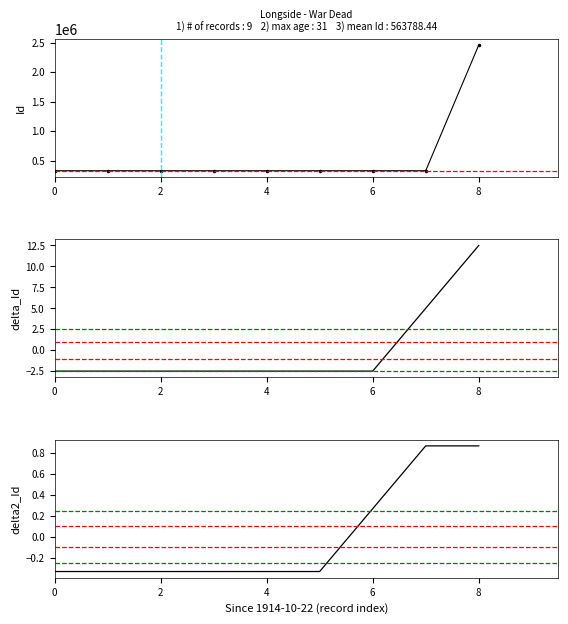

How many lines are shown in the chart?

3